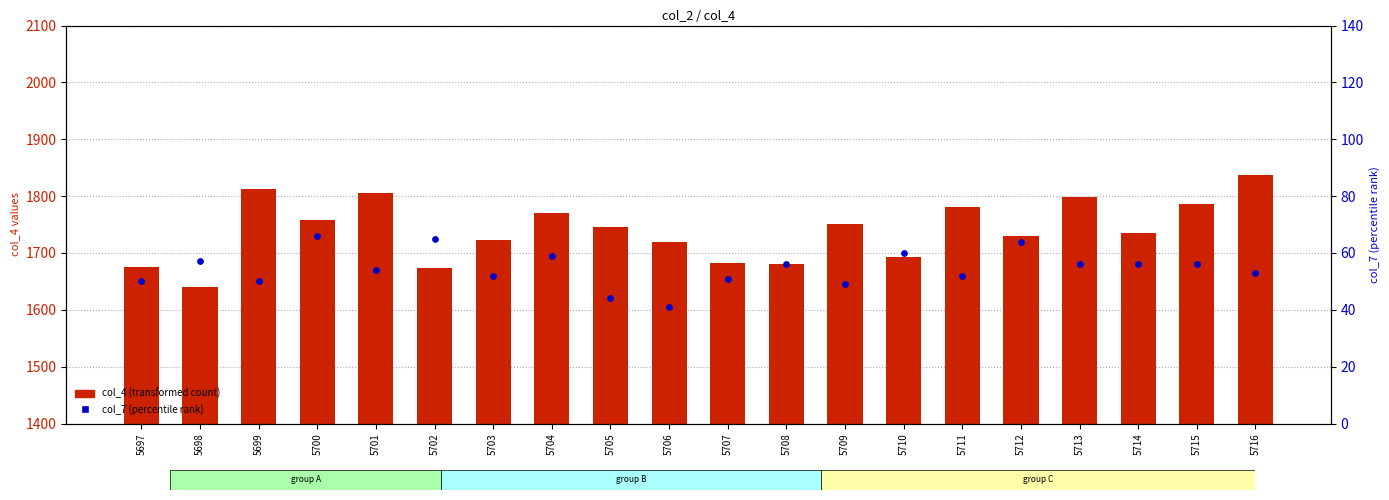

Which series contains the highest Y value?

col_4 (transformed count)